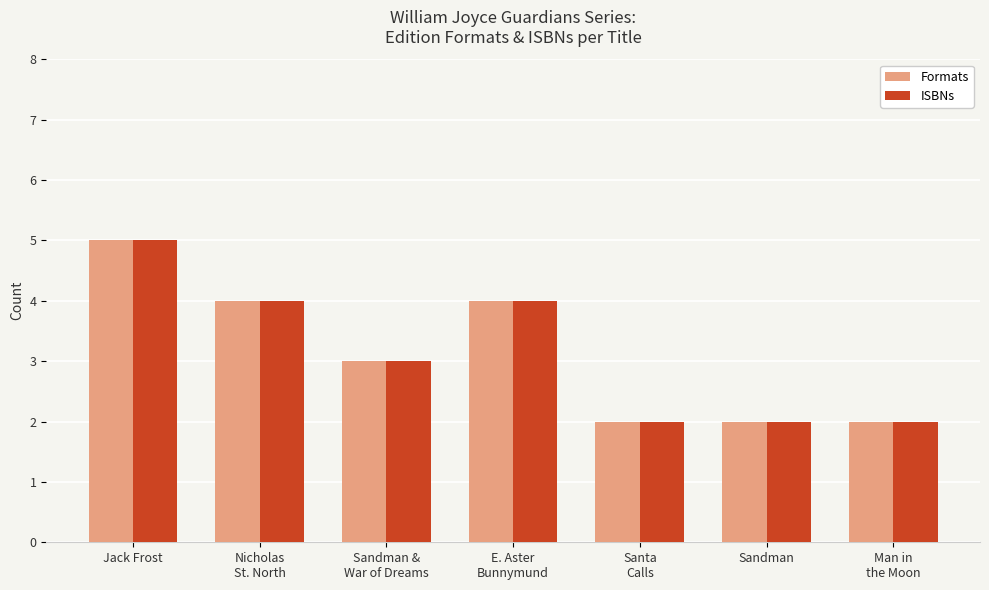

What is the label of the 2nd bar from the right?

Sandman